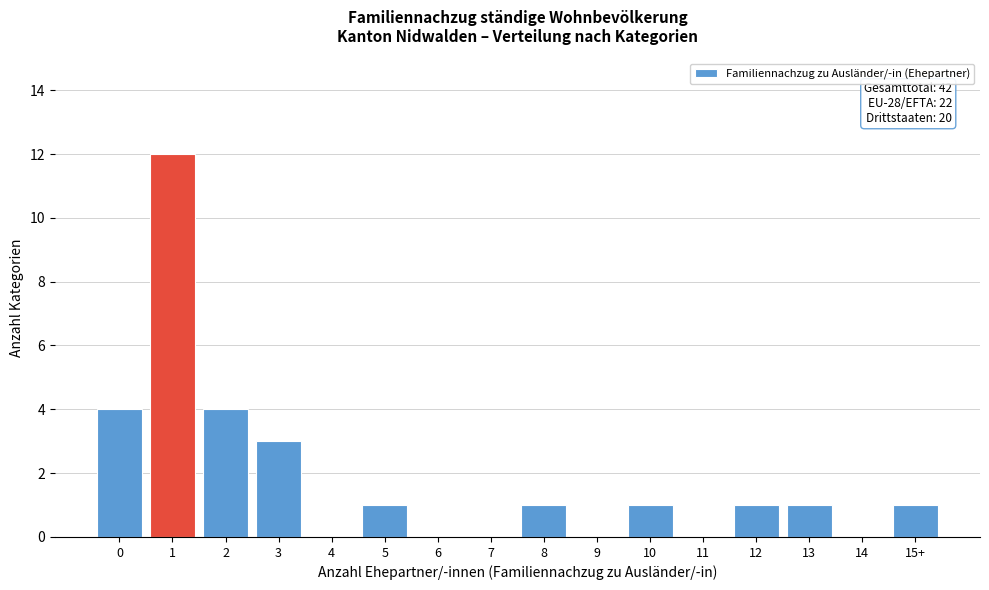

Reading left to right, list all the values displayed in this chart.

0=4	1=12	2=4	3=3	4=0	5=1	6=0	7=0	8=1	9=0	10=1	11=0	12=1	13=1	14=0	15+=1